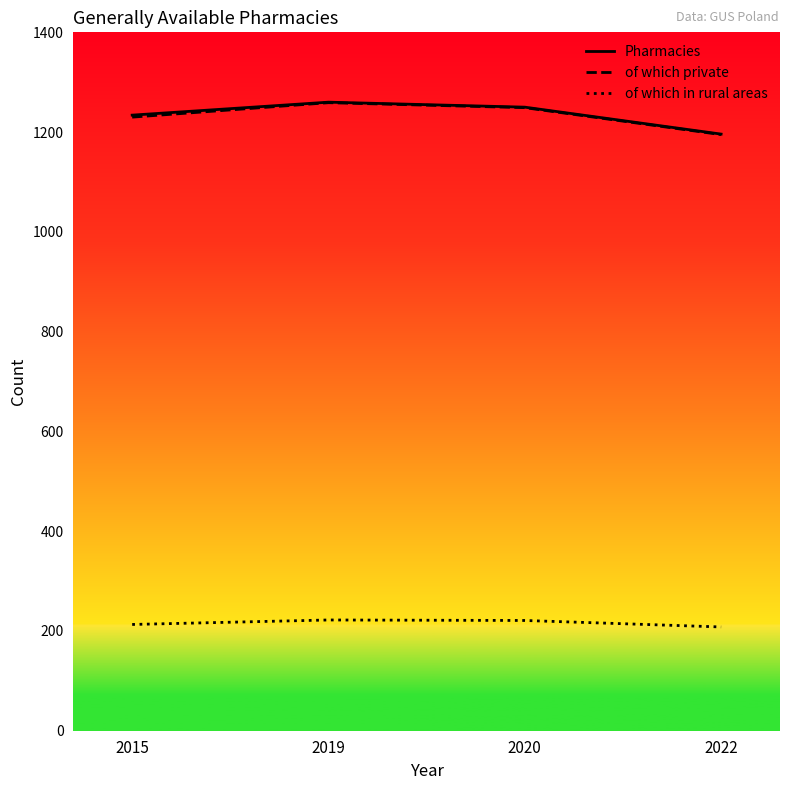

What is the sum of the Pharmacies values at 2020 and 2019?

2510